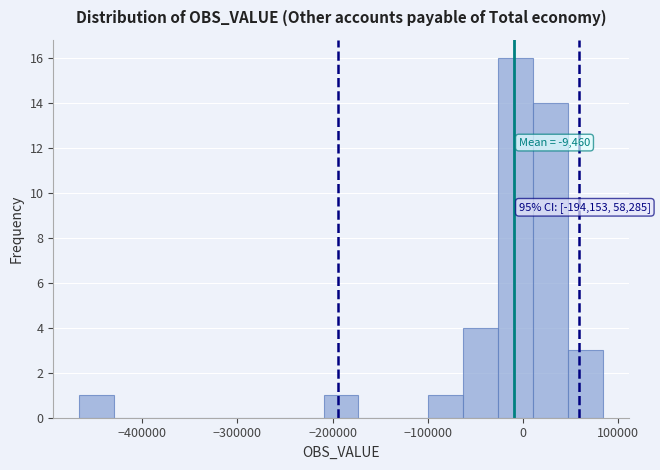

Read against the x-axis, roughly where is the centre of the tallest bar?

-10000